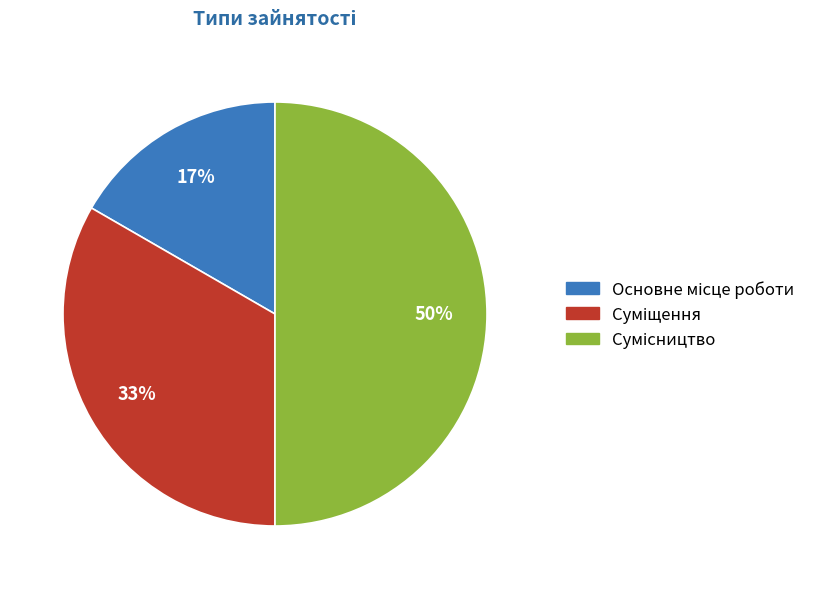

To the nearest percent, what is the difference between the largest and smallest slice percentages?

33%